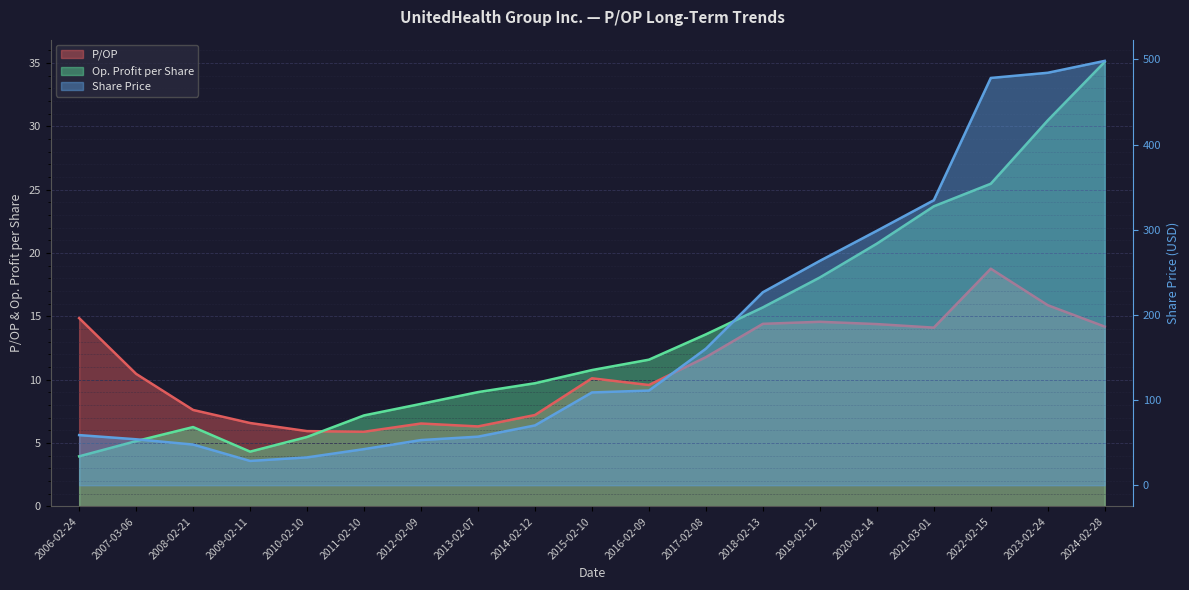

The Share Price series shows 334.6 at 2021-03-01. True or false?

True